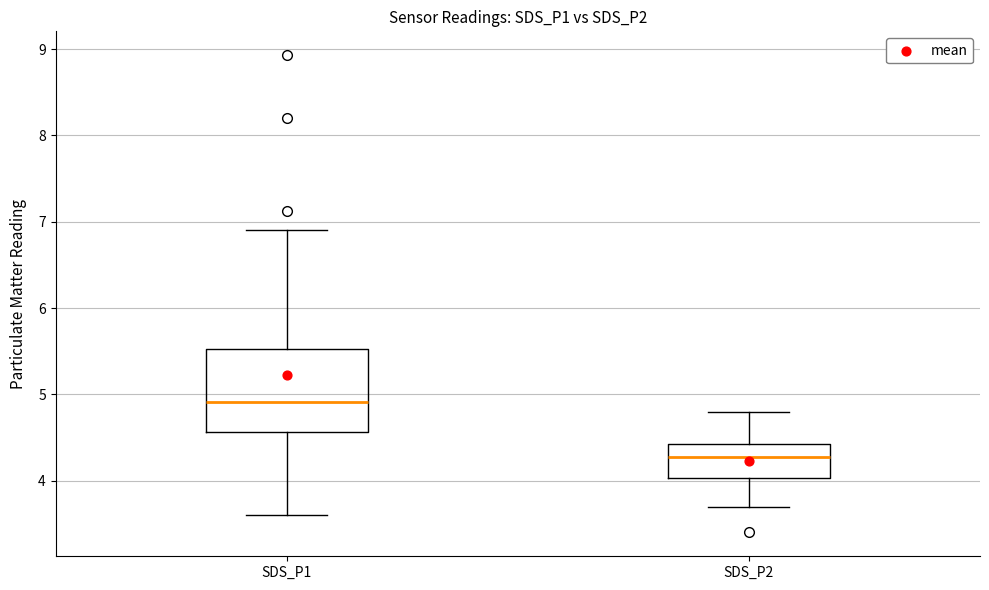

Reading left to right, read every box against the y-axis: the position of its median line, the range the box covers, and the ends of its whiskers. The values are not printed on the chart, so give them approximately, as read against the axis.

SDS_P1: median 4.9, box 4.6 to 5.5, whiskers 3.6 to 6.9
SDS_P2: median 4.3, box 4.0 to 4.4, whiskers 3.7 to 4.8